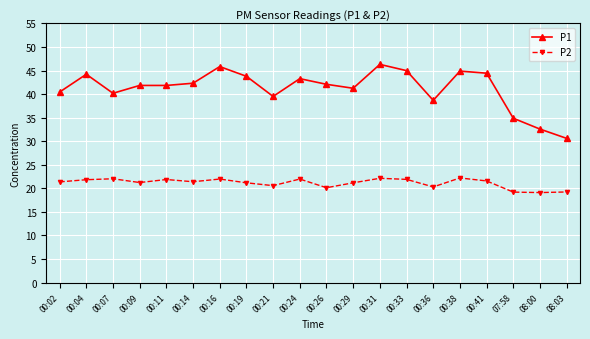

Is this an area chart (filled region under the line)?

No